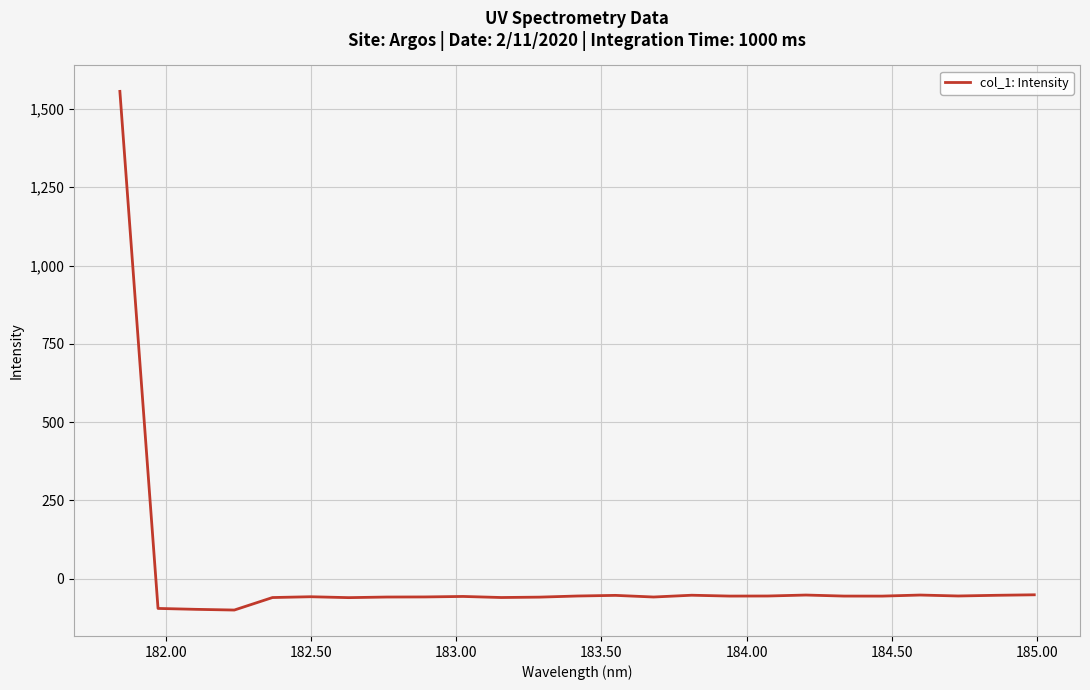

How many values are below zero?

24